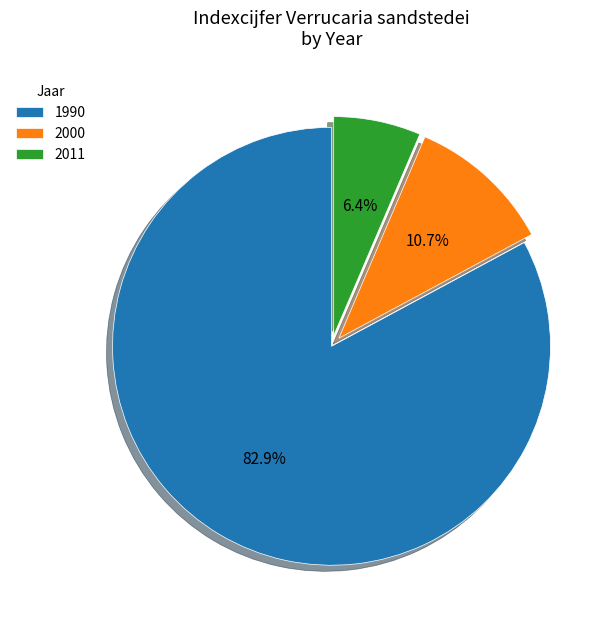

Which has a higher value, 1990 or 2011?

1990